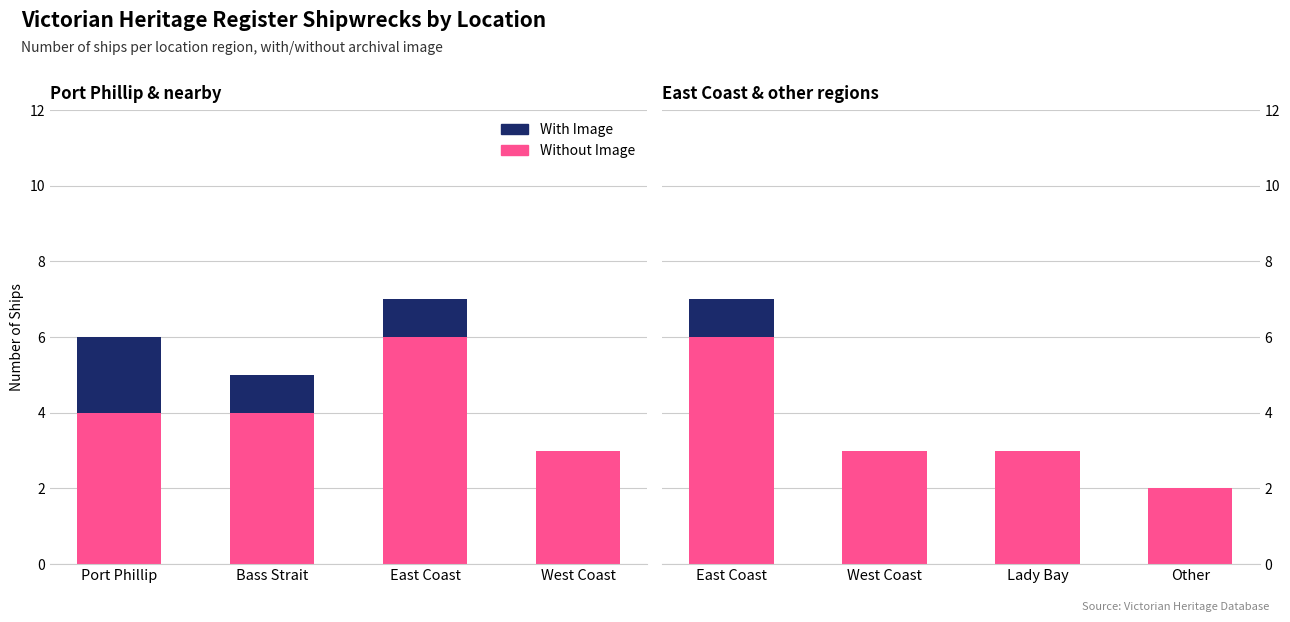

What is the difference between the second highest and minimum values in the Without Image series?

1